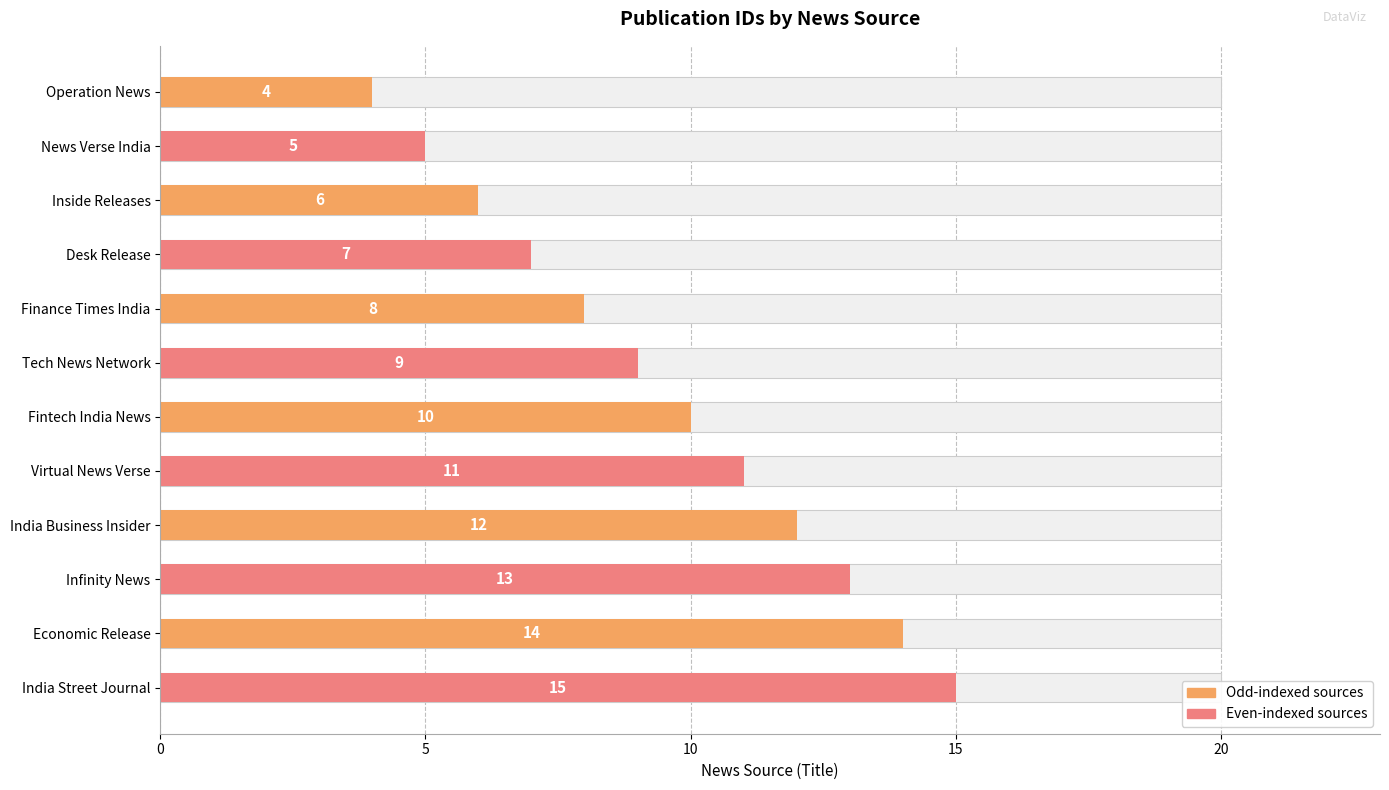

What is the average value of the Odd-indexed sources series?

9